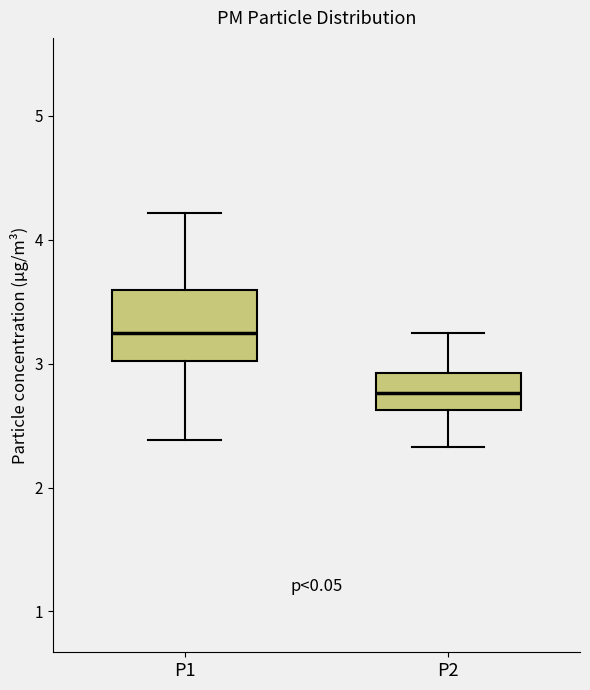

Comparing the boxes themselves (not the whiskers), which one is the tallest?

P1